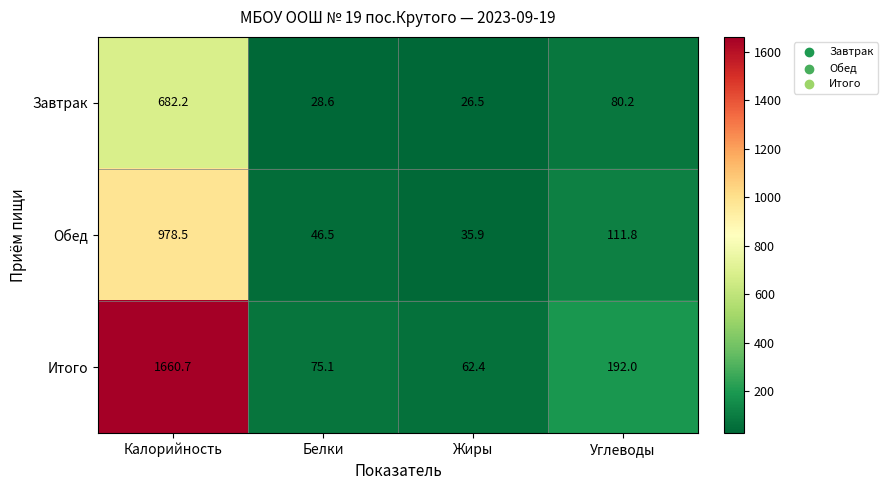

Rank the series by their maximum value, from highest to lowest.

Итого, Обед, Завтрак